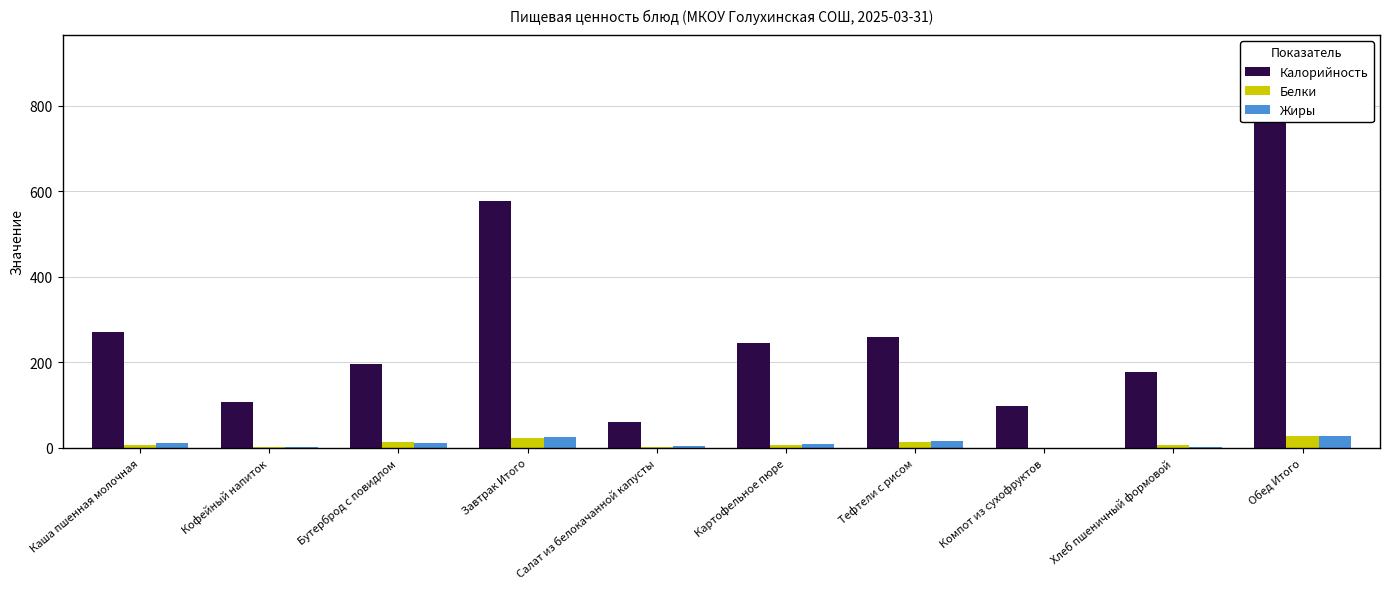

How many data points in Белки are above 7?

4